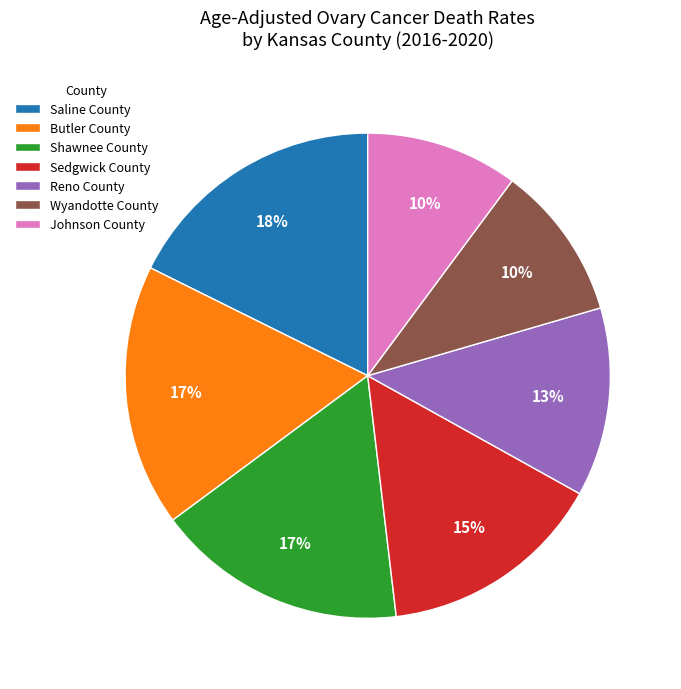

To the nearest percent, what percentage of the pie is Wyandotte County?

10%